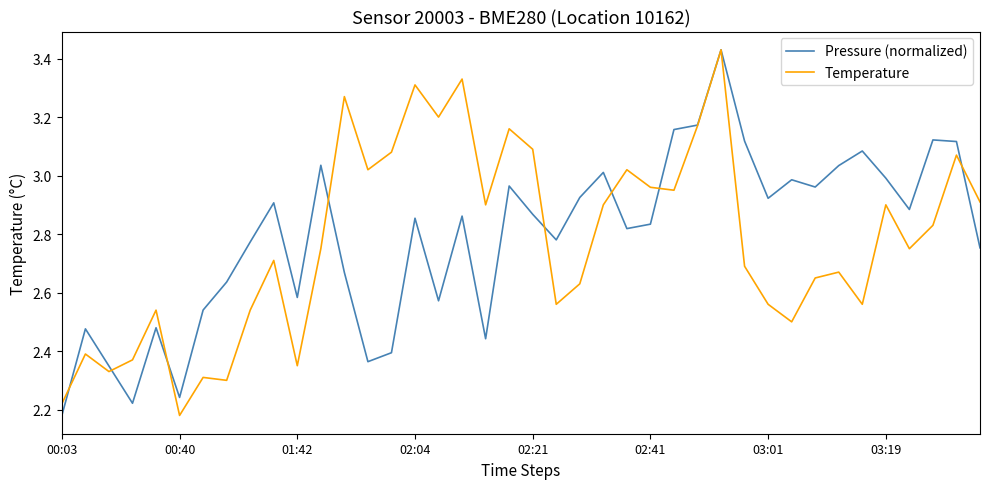

Is this an area chart (filled region under the line)?

No